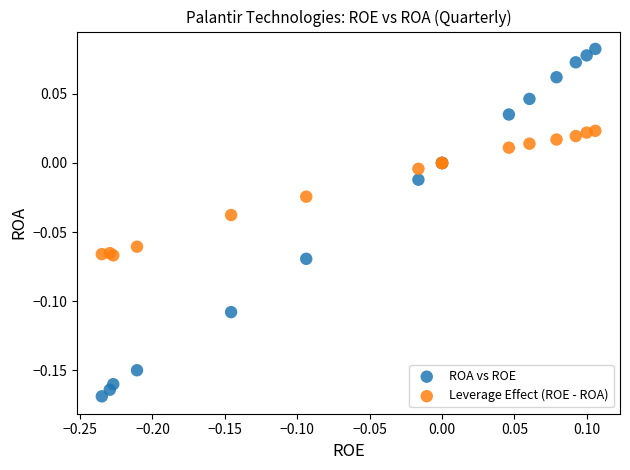

Which series reaches the minimum Y coordinate?

ROA vs ROE